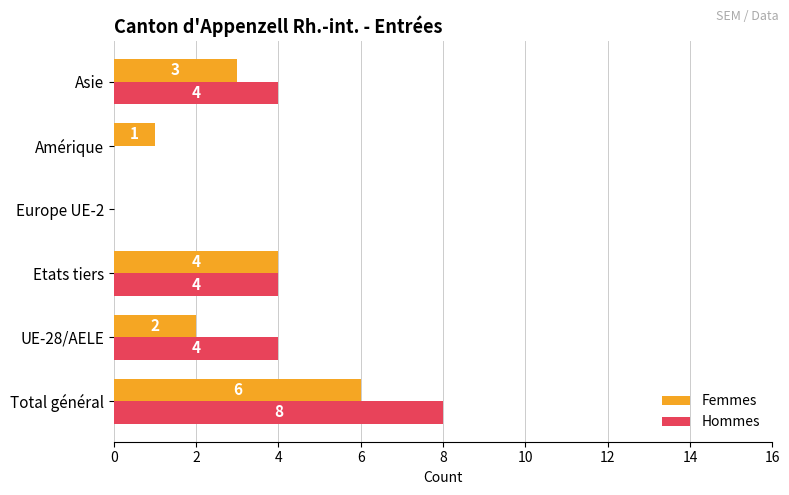

How many distinct data groups are displayed?

2